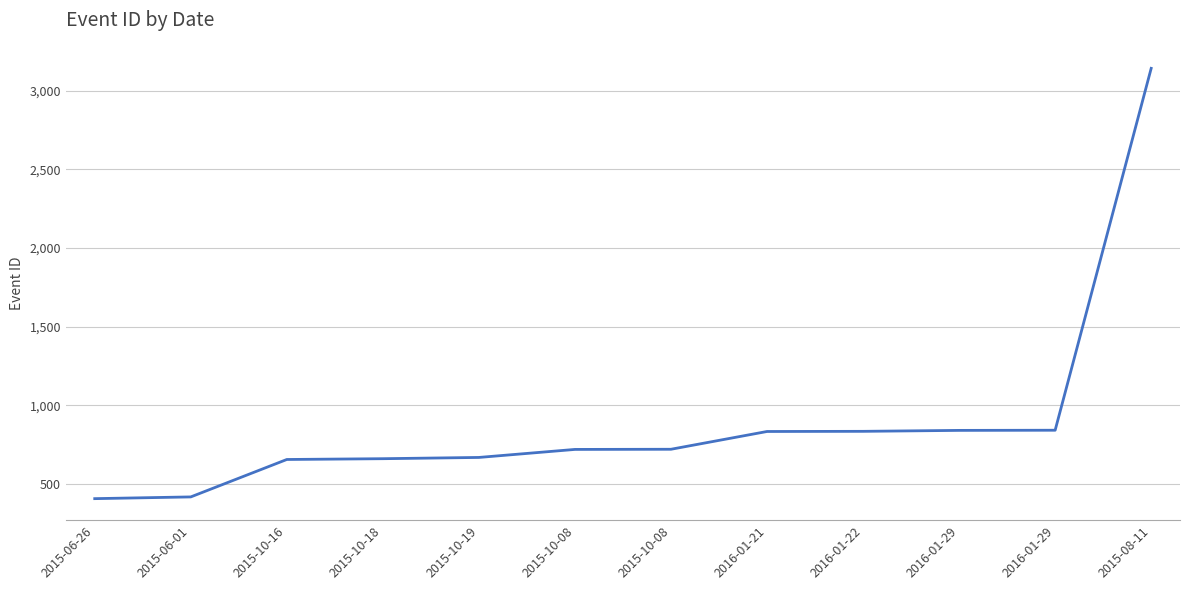

Does the chart display data point markers on the line(s)?

No